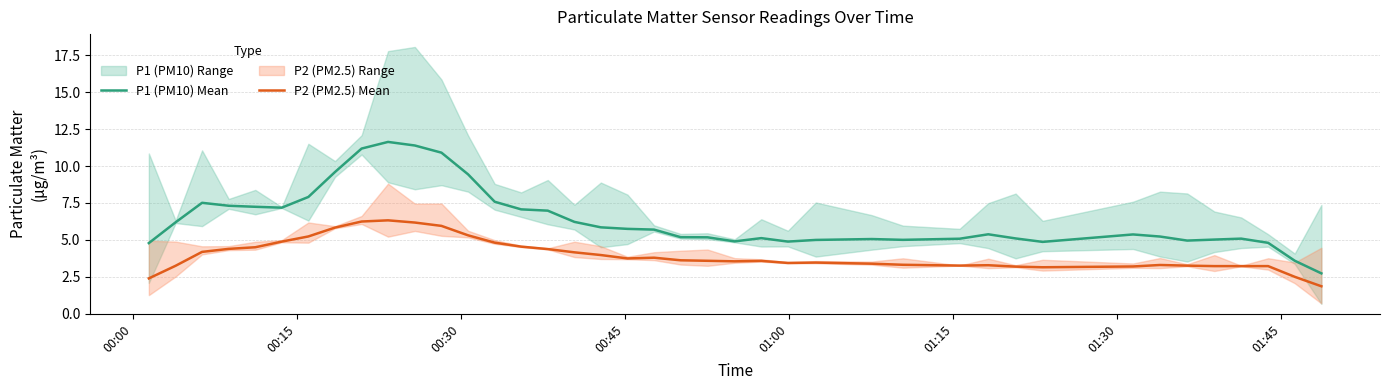

What is the maximum value for P2 (PM2.5) Mean?

6.3